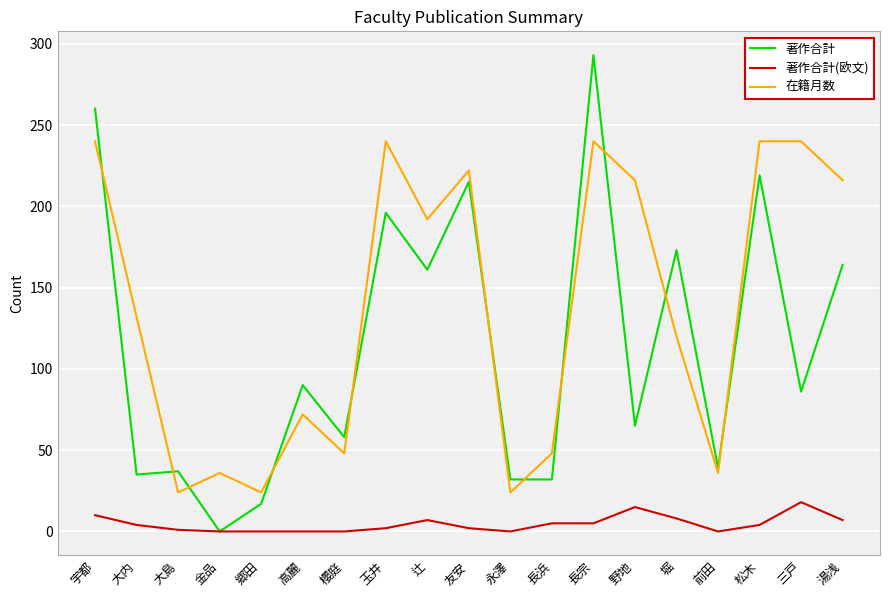

Is the value of 著作合計(欧文) at 高麗 greater than the value of 著作合計 at 長浜?

No